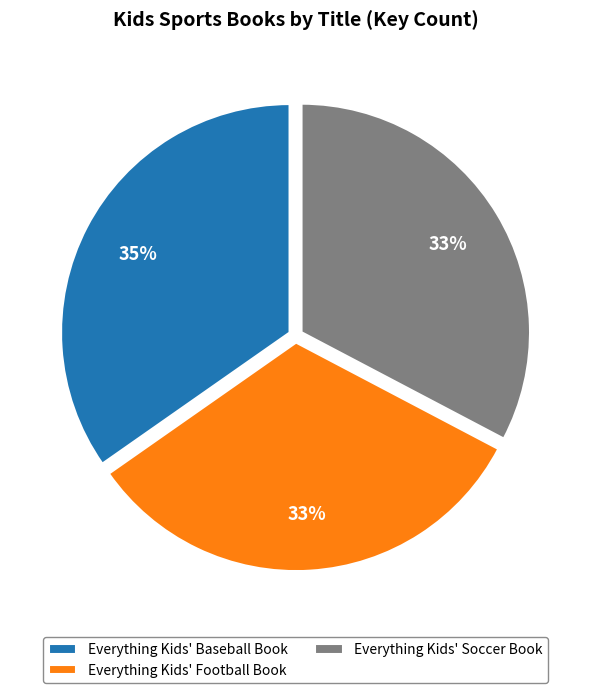

Count the number of slices in the pie.

3